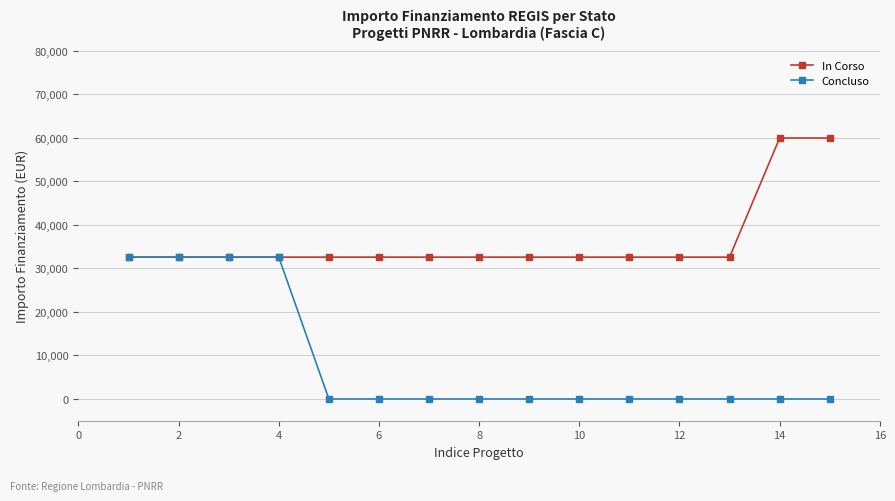

Reading left to right, list all the values displayed in this chart.

In Corso: 32589	32589	32589	32589	32589	32589	32589	32589	32589	32589	32589	32589	32589	59966	59966
Concluso: 32589	32589	32589	32589	0	0	0	0	0	0	0	0	0	0	0